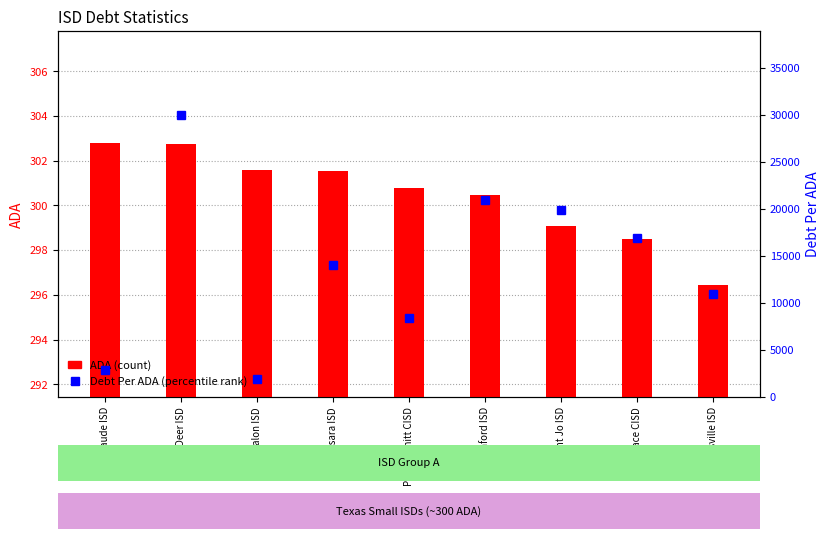

What is the difference between the maximum and minimum values in the Debt Per ADA series?

28018.2